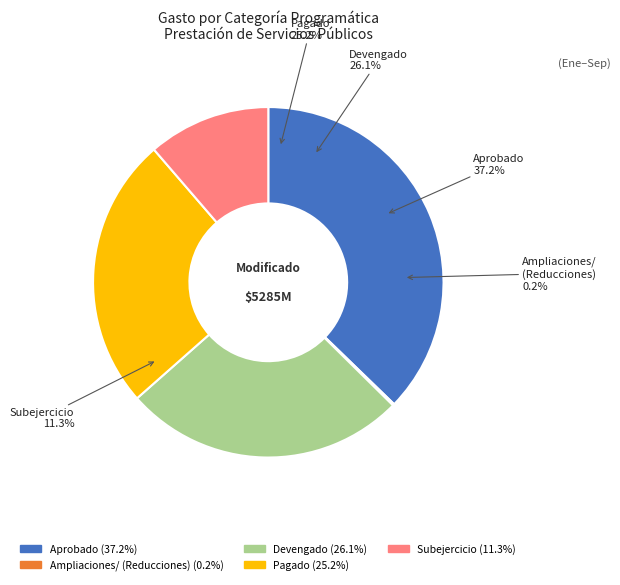

What is the total percentage of Devengado and Ampliaciones/
(Reducciones)?

26.2%